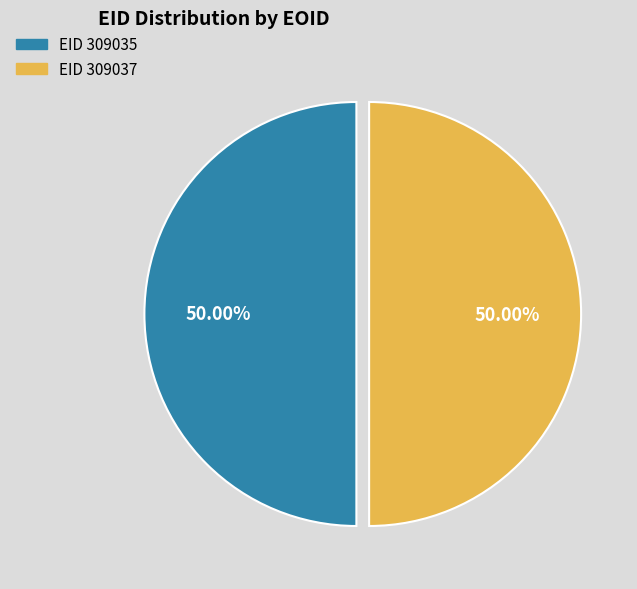

What is the ratio of the value at EID 309035 to the value at EID 309037?

1.0